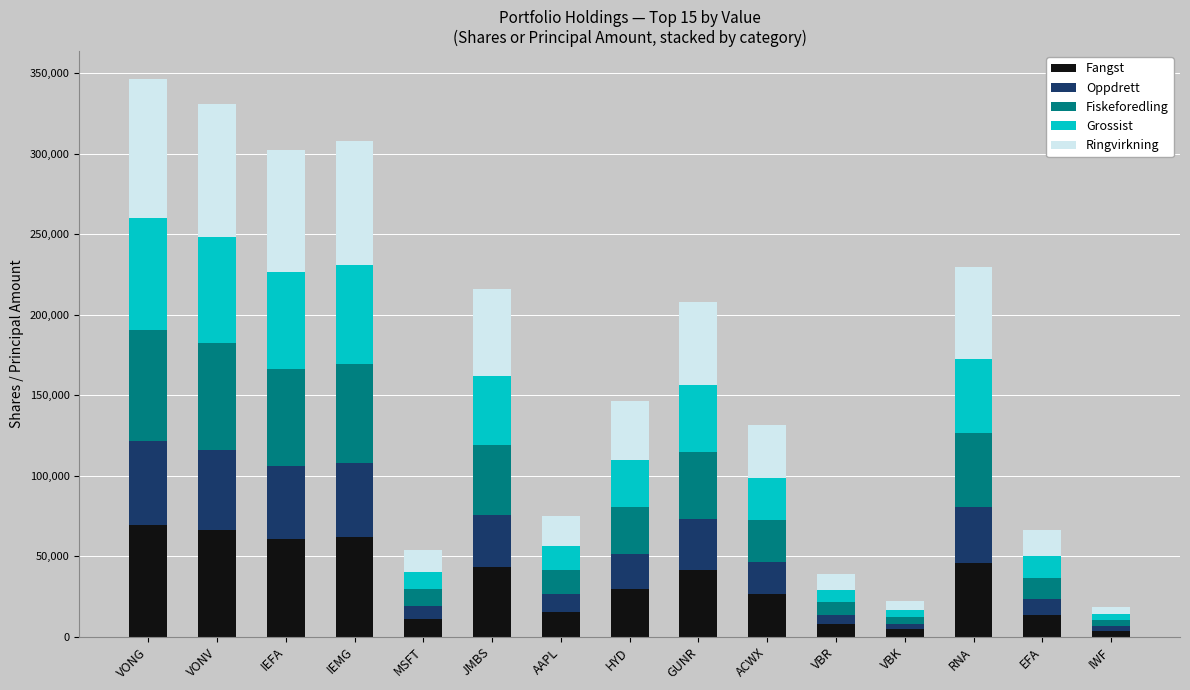

What is the total value across all series at HYD?

146280.0